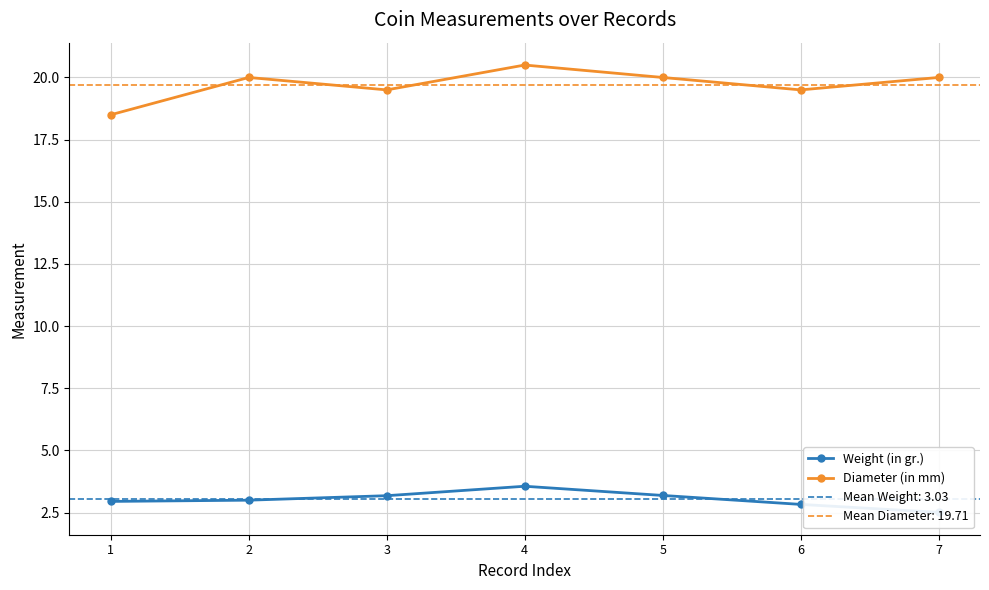

Which series has the largest total across all categories?

Diameter (in mm)